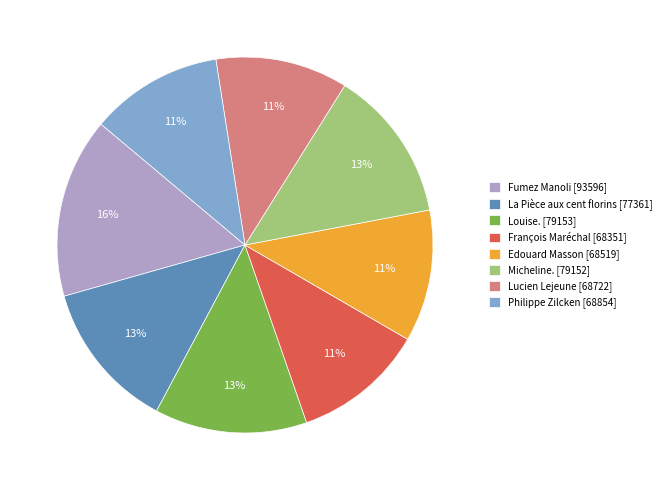

To the nearest percent, what portion does Edouard Masson represent?

11%